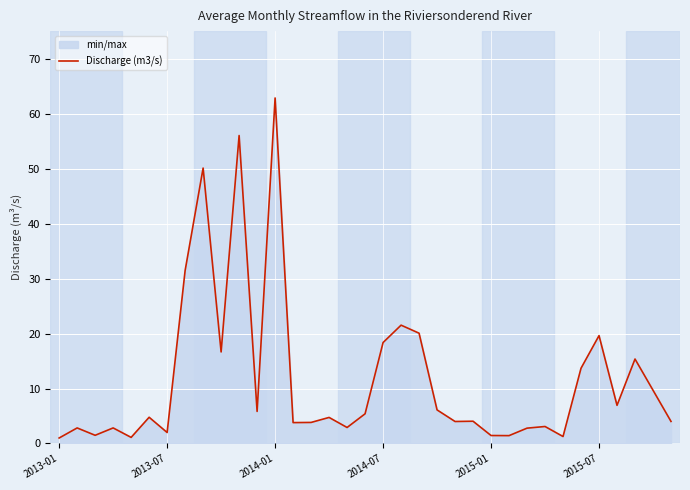

What is the difference between the maximum and minimum values?

61.8